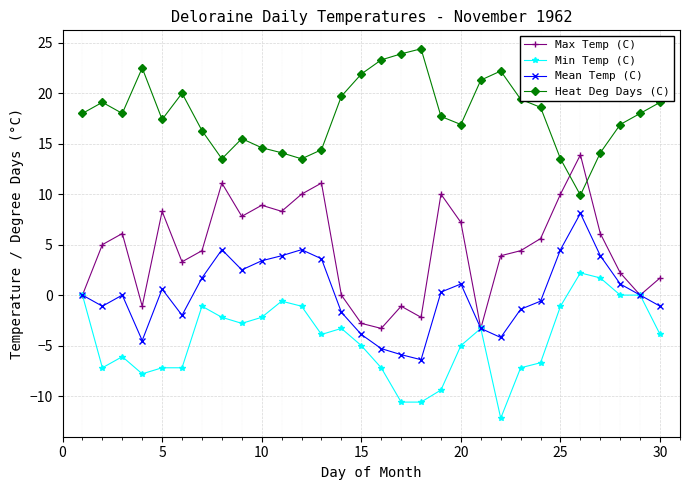

How many data points in Max Temp (C) are less than 5?

15